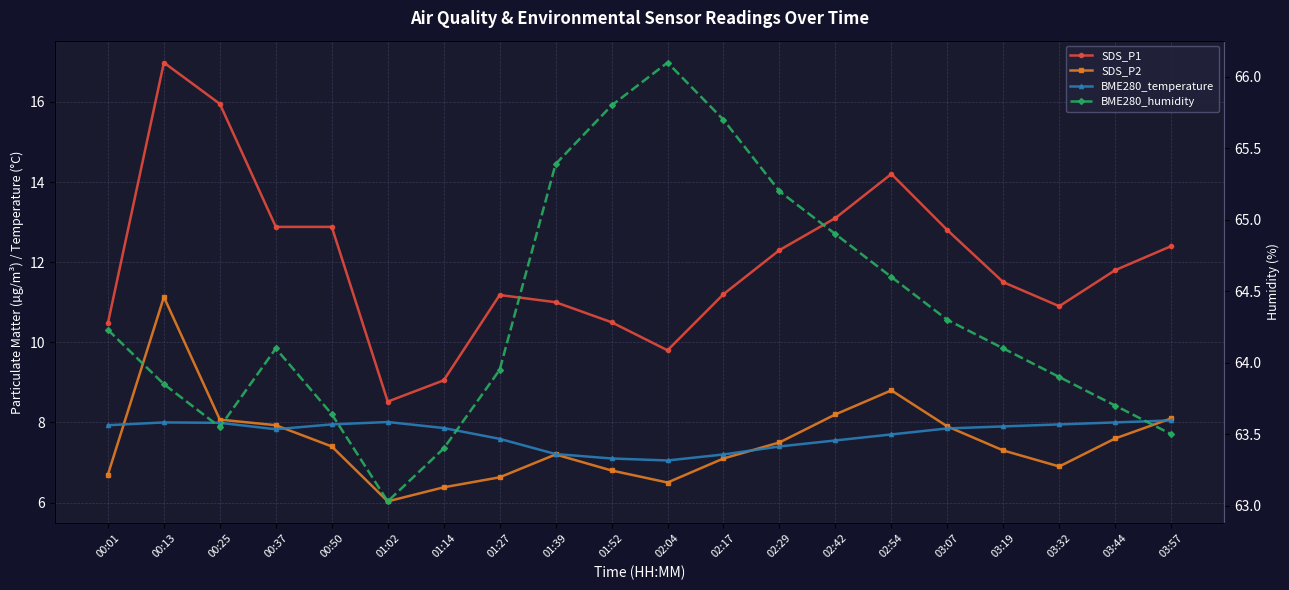

True or false: BME280_humidity has more than 0 points higher than both neighbors.

True